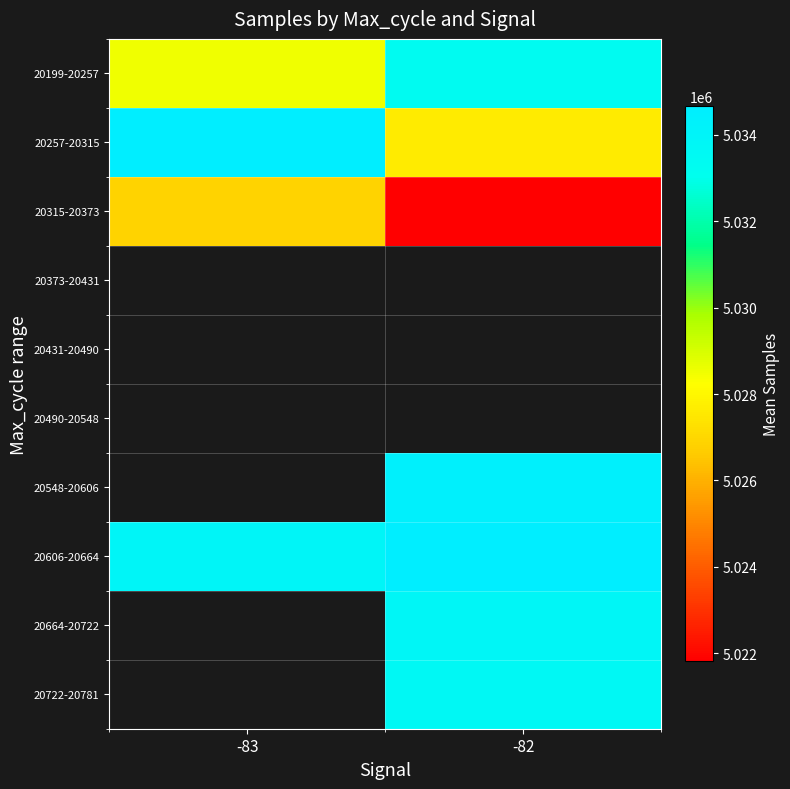

Read the 20606-20664 value at -82.

5034652.0